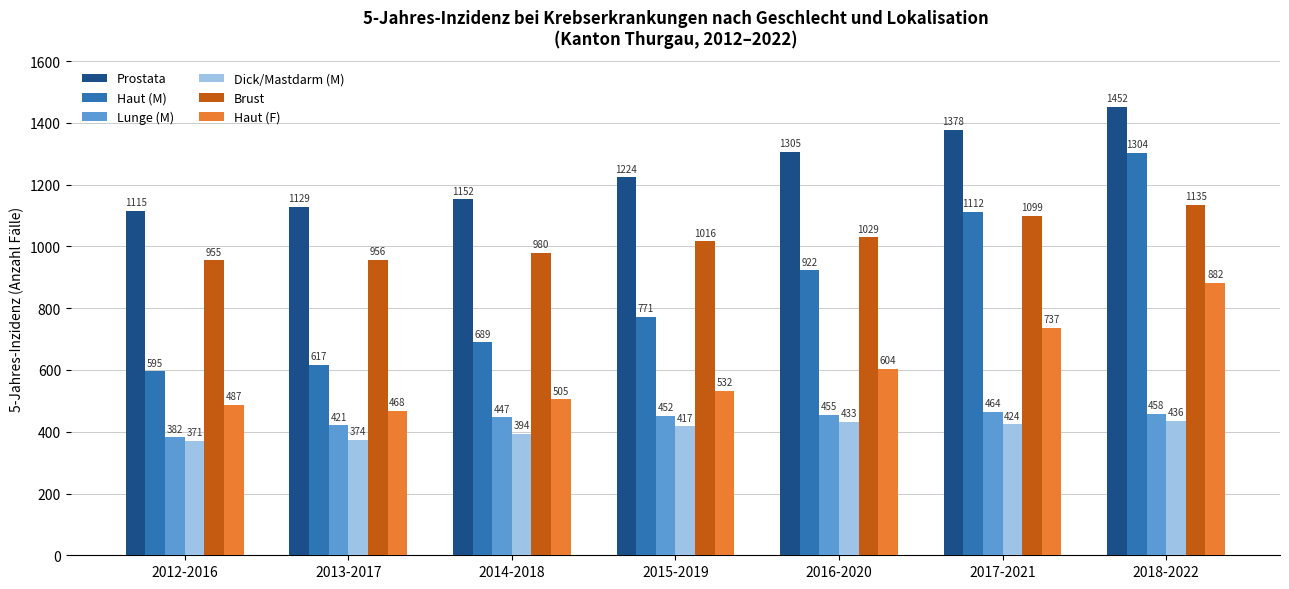

Is it true that Brust equals 378 at 2018-2022?

False